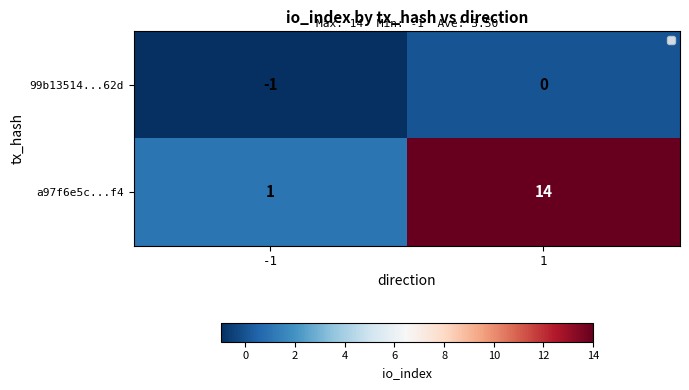

Reading left to right, list all the values displayed in this chart.

99b13514...62d: -1	0
a97f6e5c...f4: 1	14